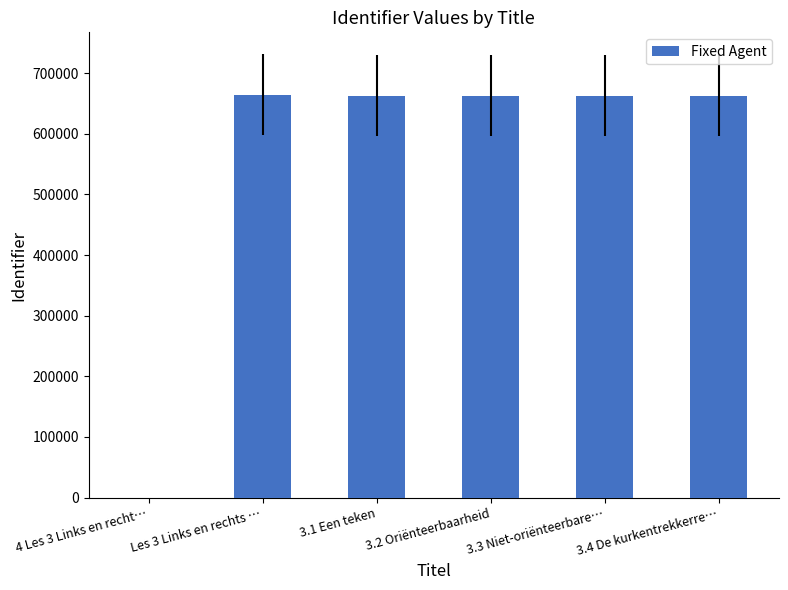

Where is the data nearest to the value 332216?

3.1 Een teken